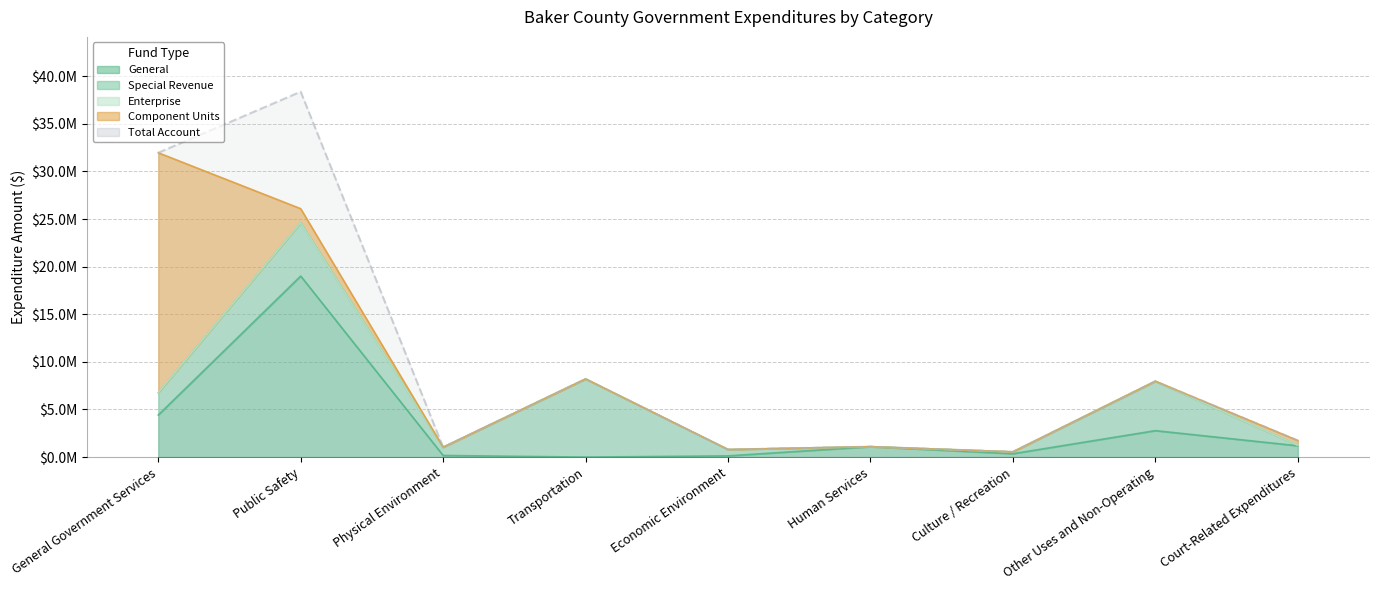

What is the sum of all Component Units values?

27180411